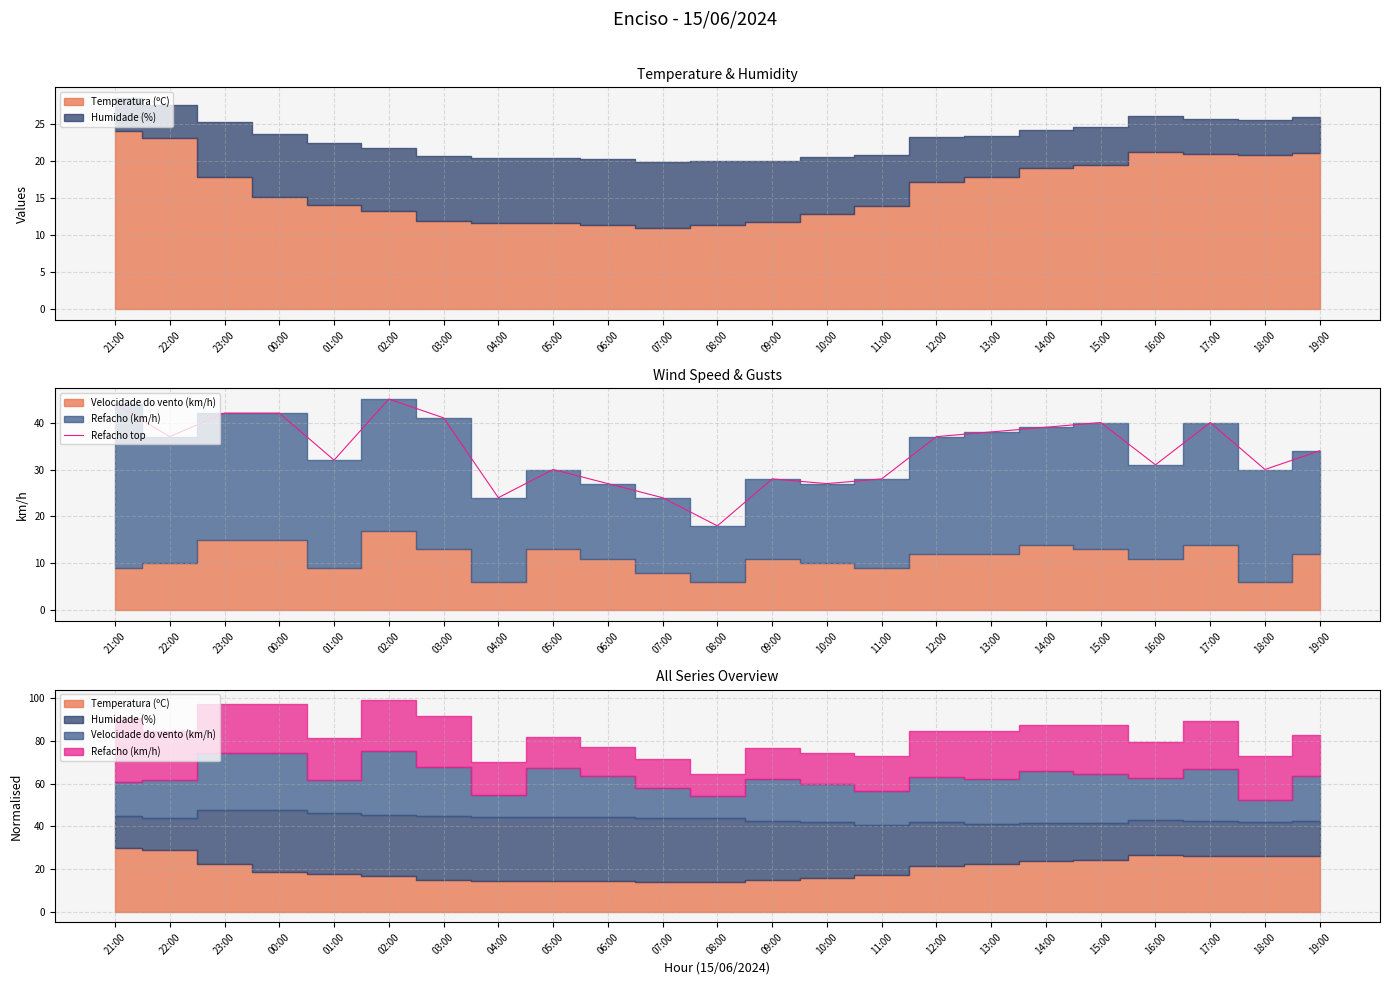

Reading left to right, what are all the values shown in this chart?

44	37	42	42	32	45	41	24	30	27	24	18	28	27	28	37	38	39	40	31	40	30	34